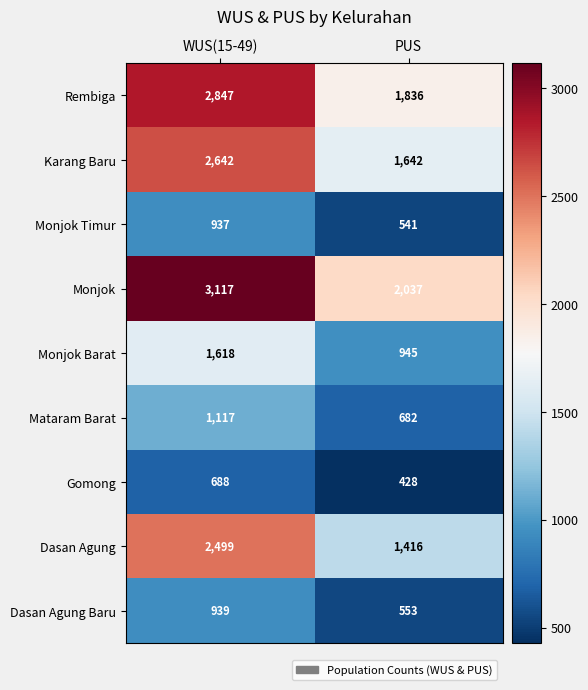

What is the difference between the maximum and minimum values in the Monjok Timur series?

396